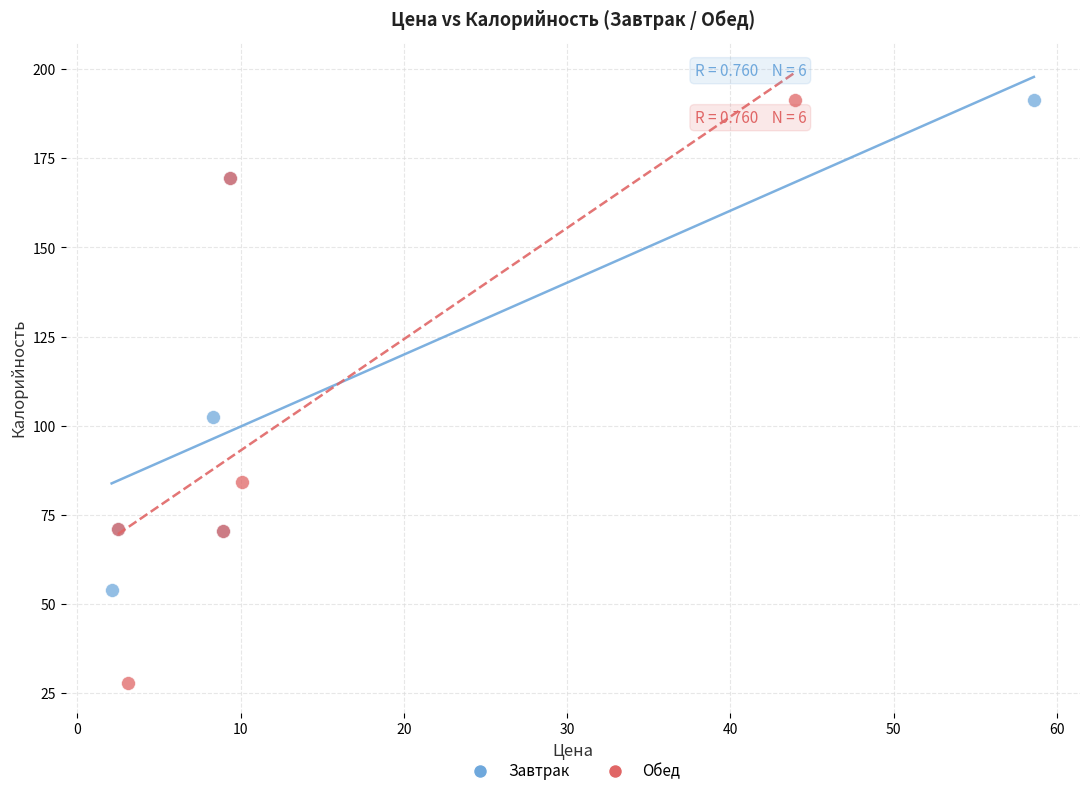

Which series contains the lowest Y value?

Обед